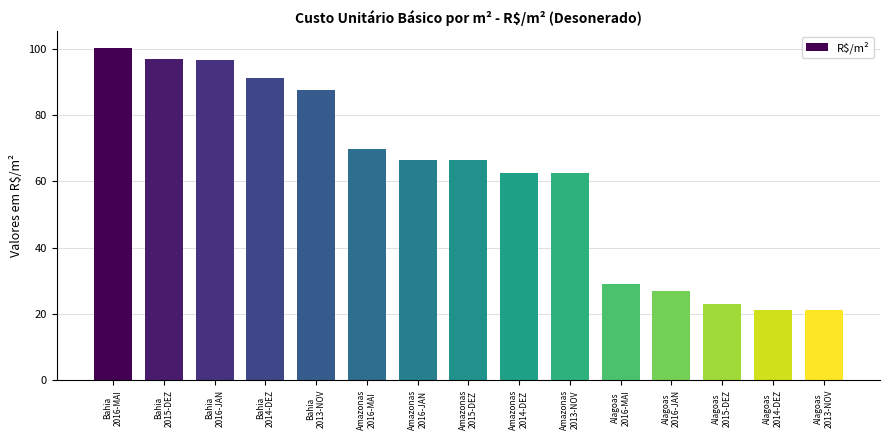

What is the smallest value displayed?

21.2